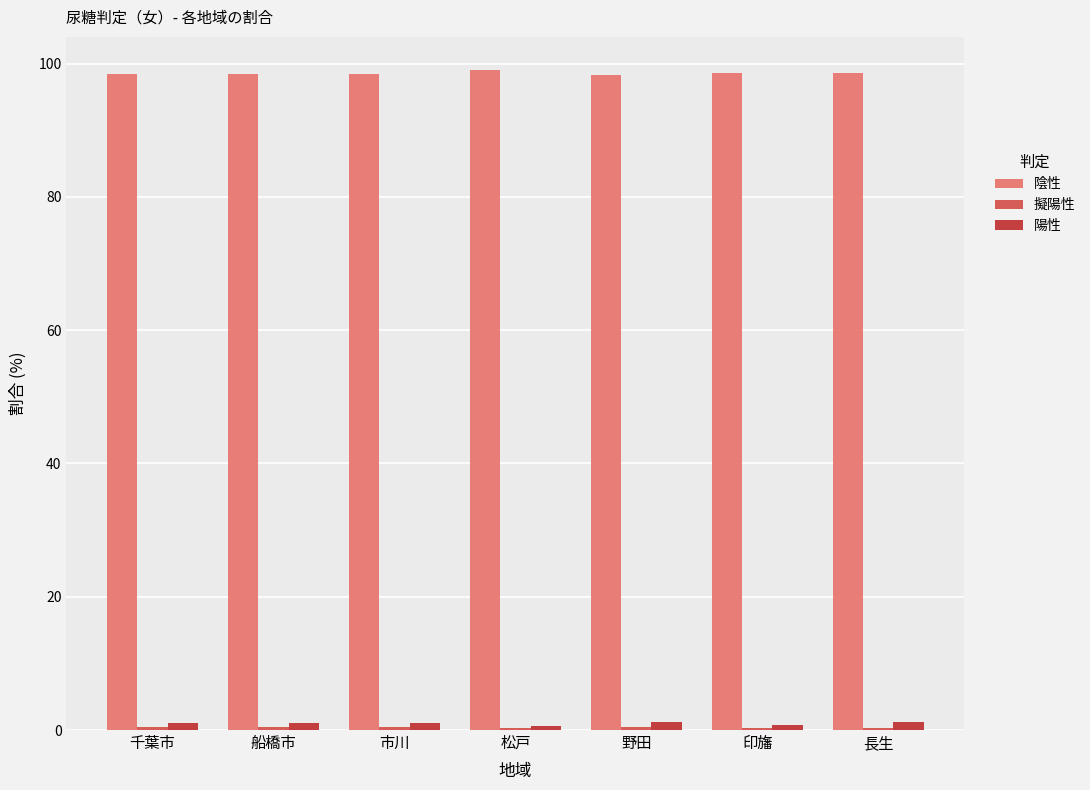

What is the greatest value displayed?

99.1